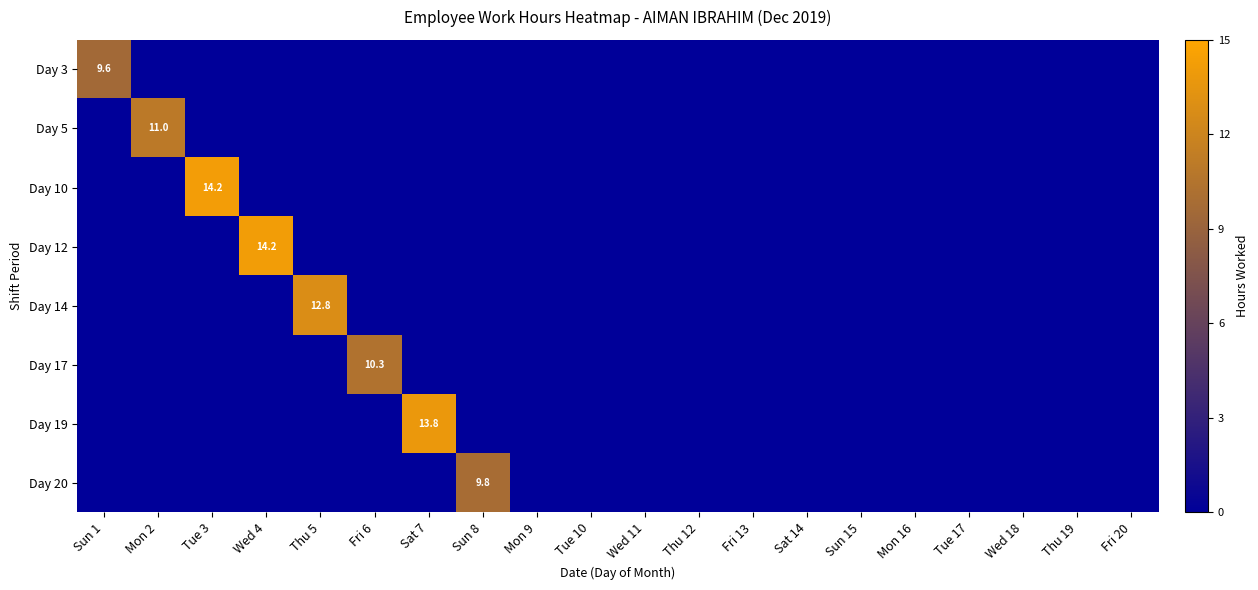

Rank the series at Thu 12 from lowest to highest value.

Day 3, Day 5, Day 10, Day 12, Day 14, Day 17, Day 19, Day 20